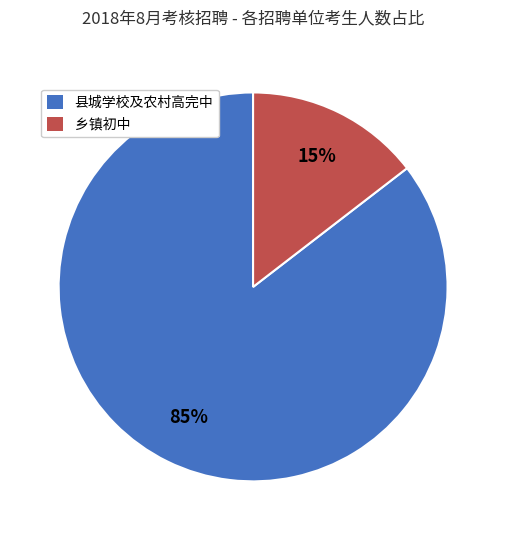

Do 乡镇初中 and 县城学校及农村高完中 together represent more than half of the pie?

Yes